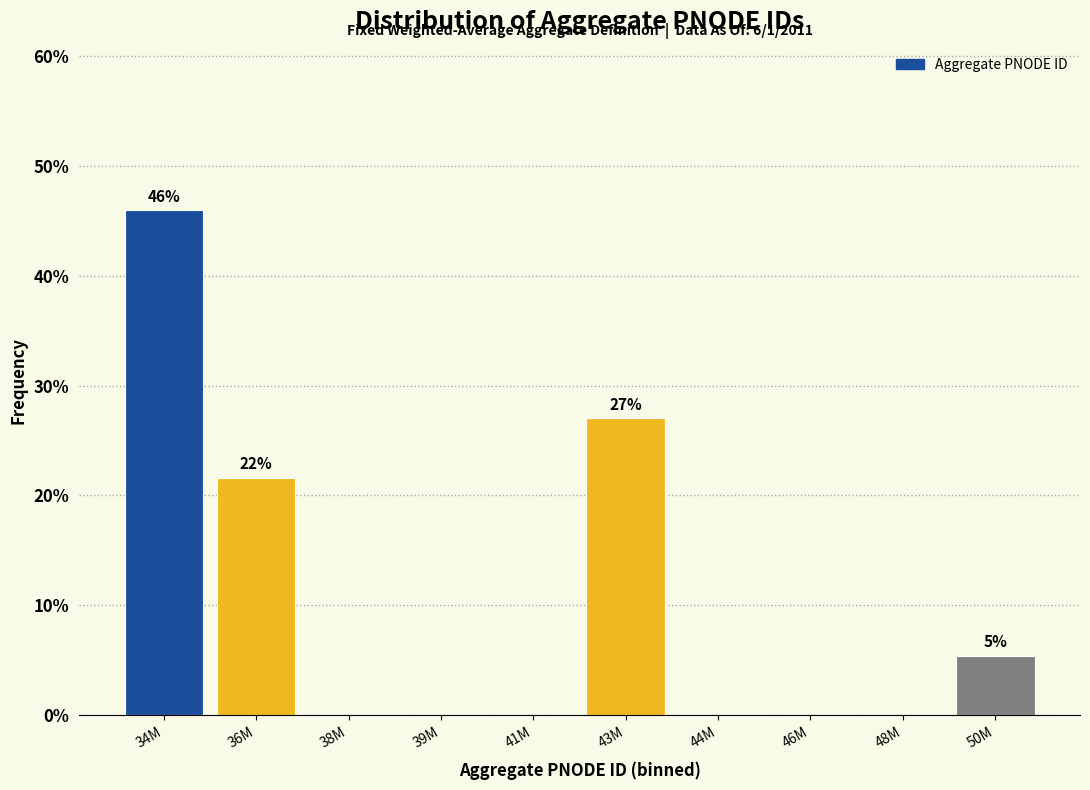

Reading right to left, transcribe all the data shown in this chart.

50M=5.4	48M=0.0	46M=0.0	44M=0.0	43M=27.0	41M=0.0	39M=0.0	38M=0.0	36M=21.6	34M=45.9